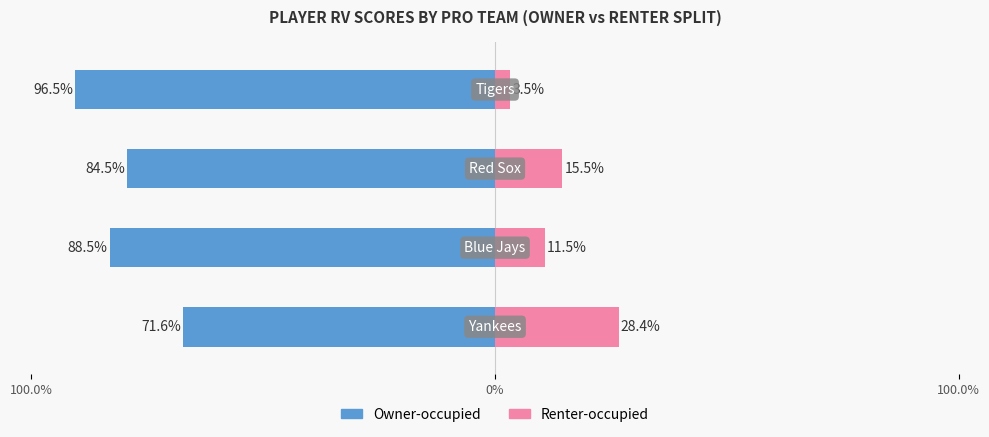

How many series are shown in this chart?

2